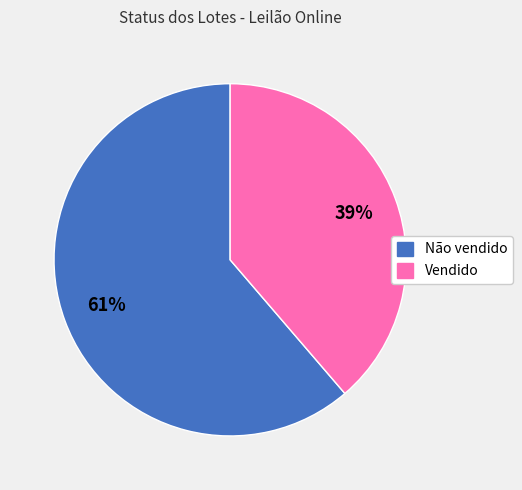

What percentage is the Vendido slice, to the nearest percent?

39%